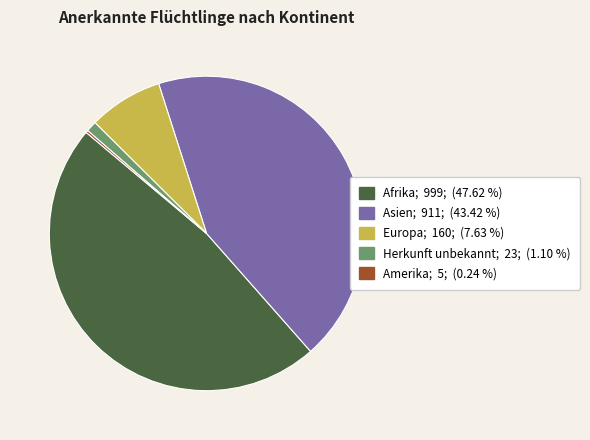

Is there any slice that represents more than half of the pie?

No